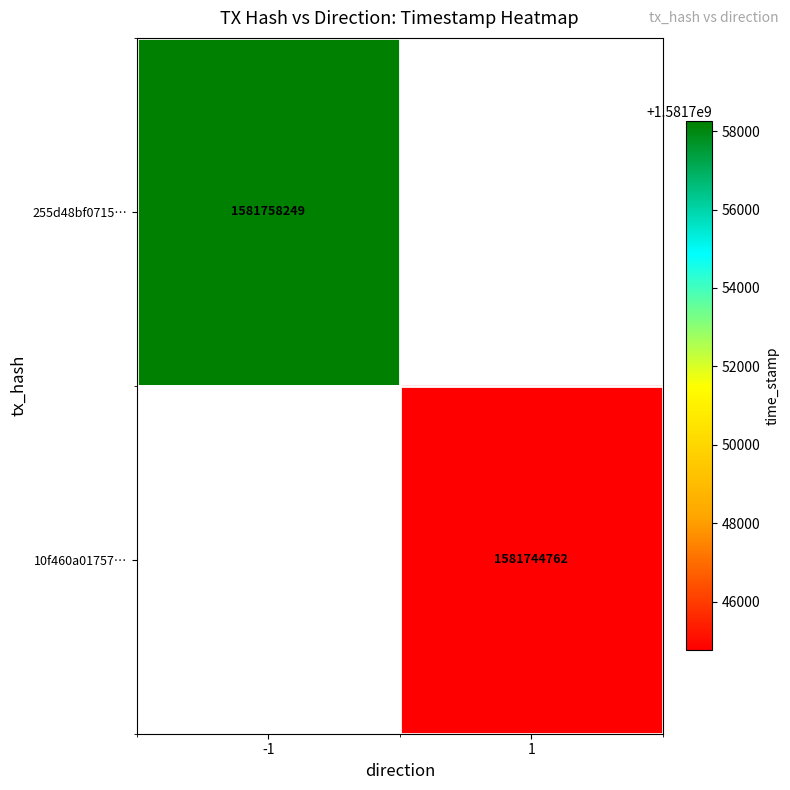

The 10f460a01757… series shows 2118369874 at 1. True or false?

False